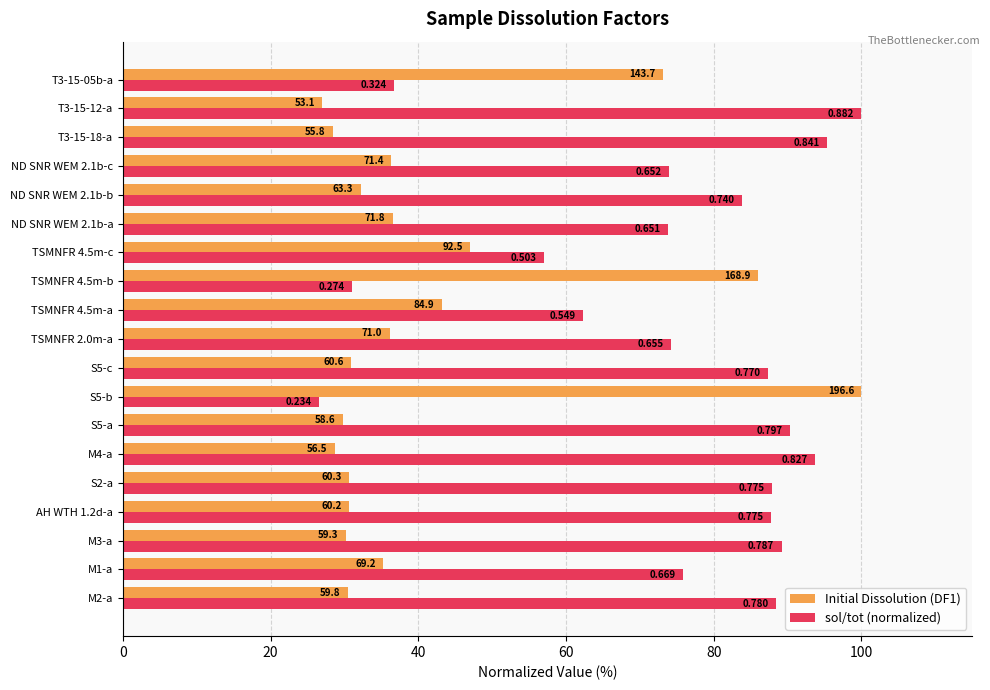

What is the minimum value for sol/tot (normalized)?

26.6